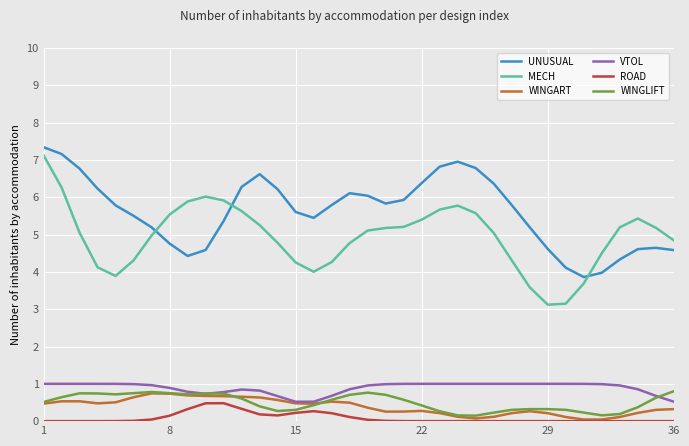

What is the maximum value for ROAD?

0.5